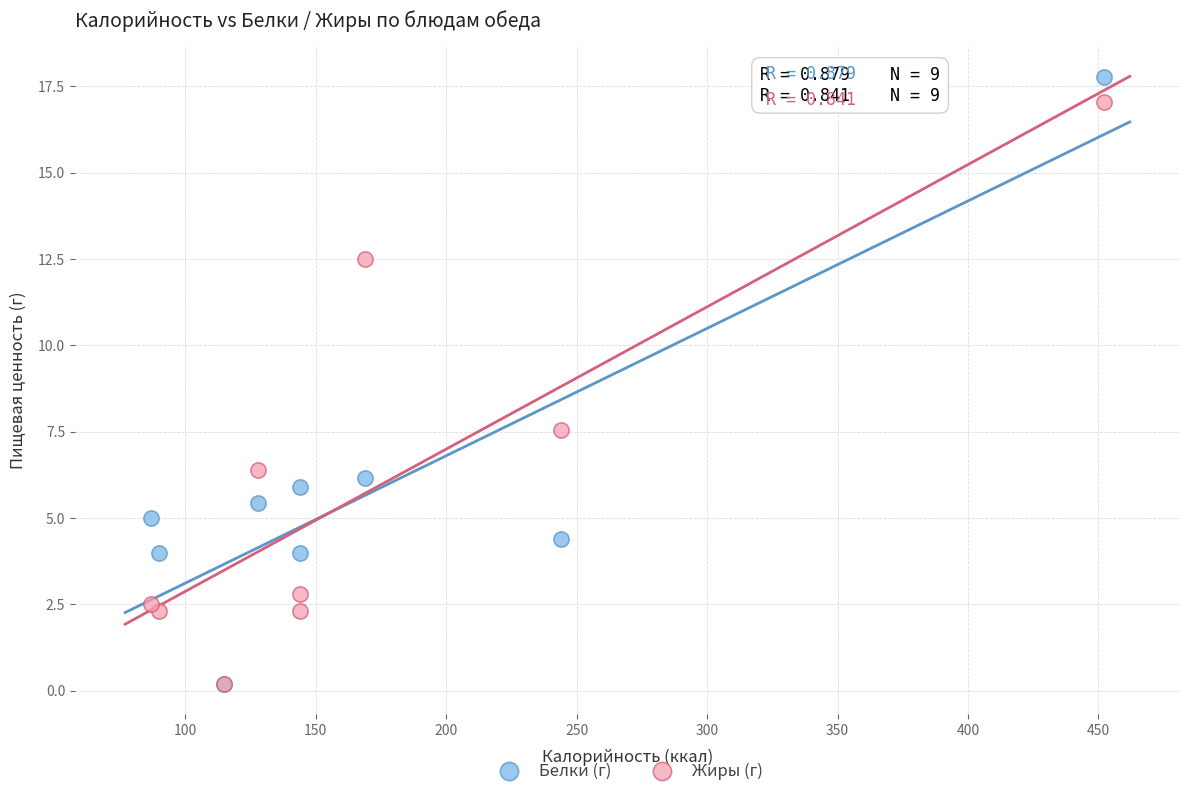

In the Белки (г) series, what Y value is closest to 8?

6.2